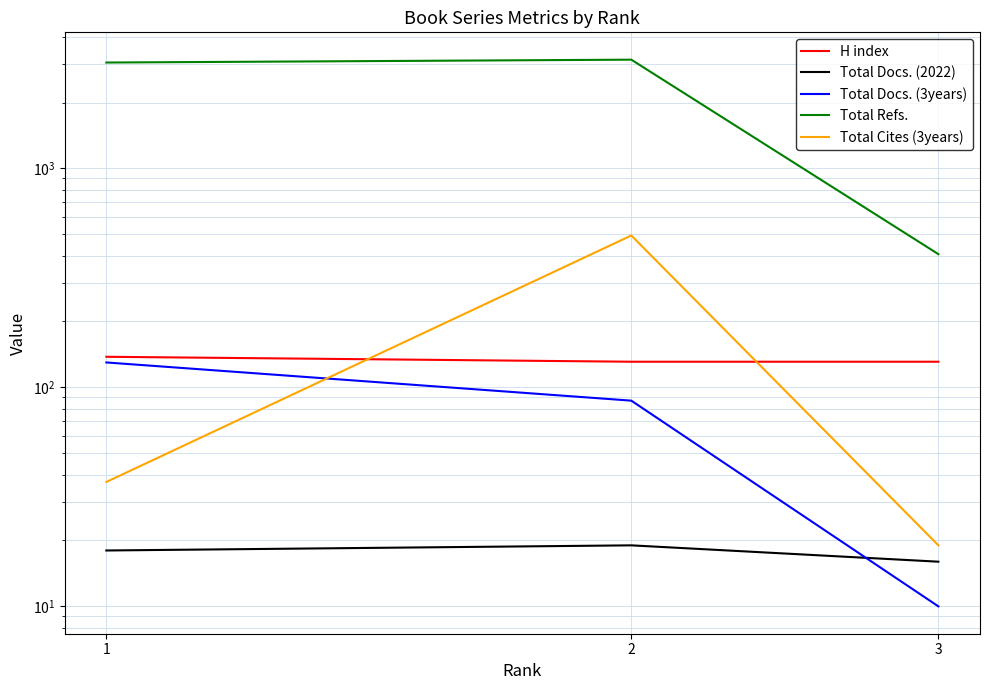

The H index series shows 131 at 3. True or false?

True